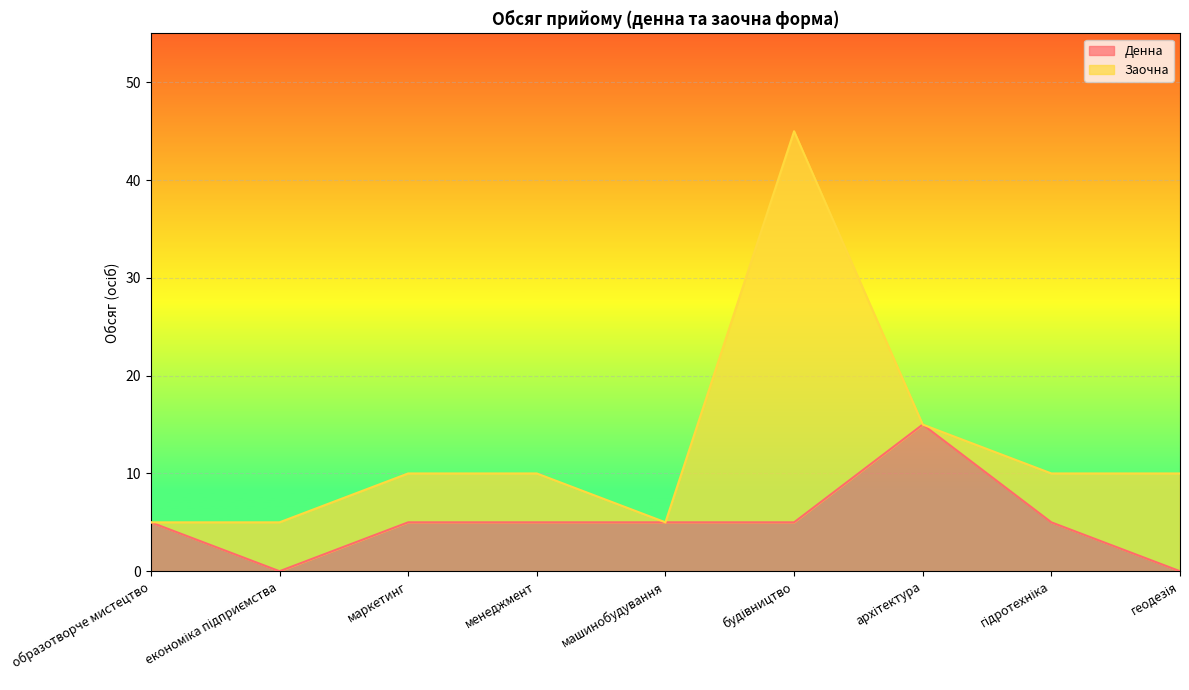

What is the value of the 3rd point from the left?

5